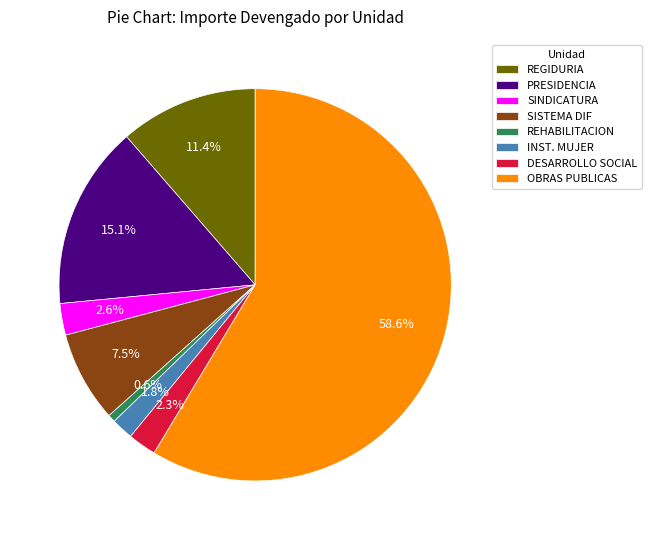

Is there any slice that represents more than half of the pie?

Yes